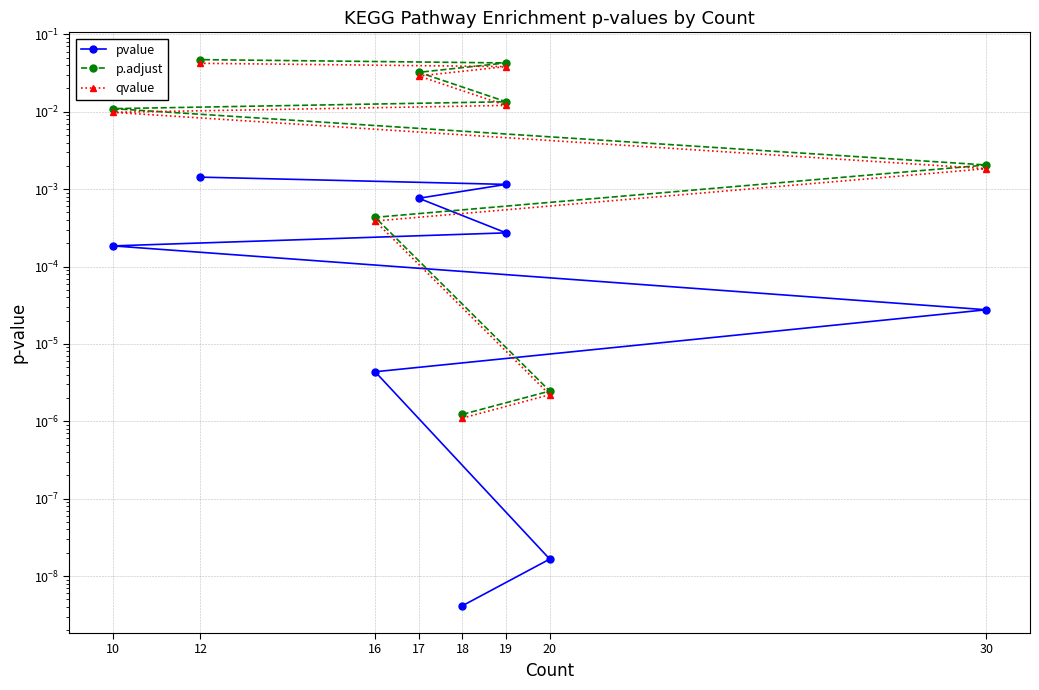

What are all the series names shown in the legend?

pvalue, p.adjust, qvalue